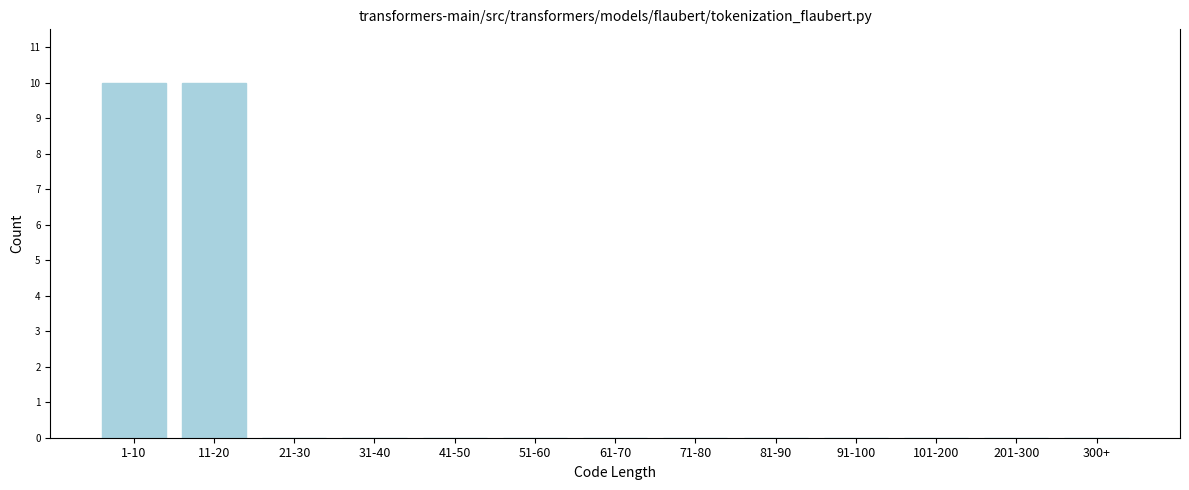

Reading left to right, list all the values displayed in this chart.

1-10=10	11-20=10	21-30=0	31-40=0	41-50=0	51-60=0	61-70=0	71-80=0	81-90=0	91-100=0	101-200=0	201-300=0	300+=0